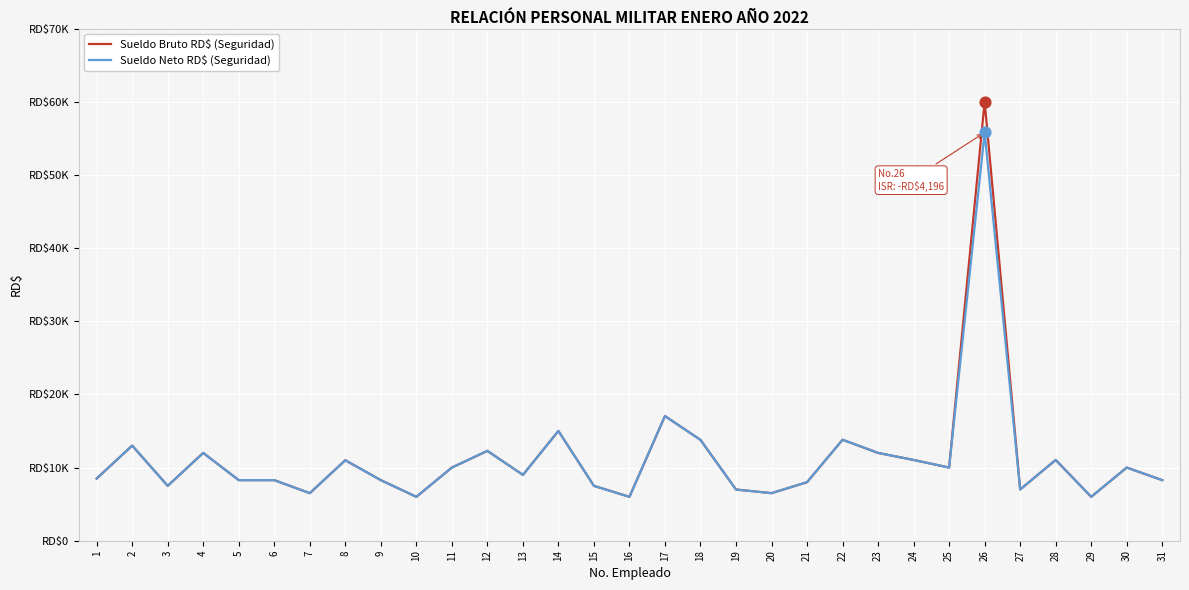

Does the chart have visible grid lines?

Yes